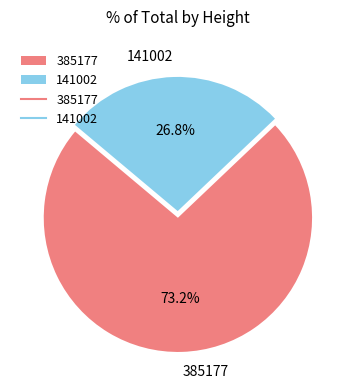

To the nearest percent, what is the difference between the 385177 and 141002 slice percentages?

46%